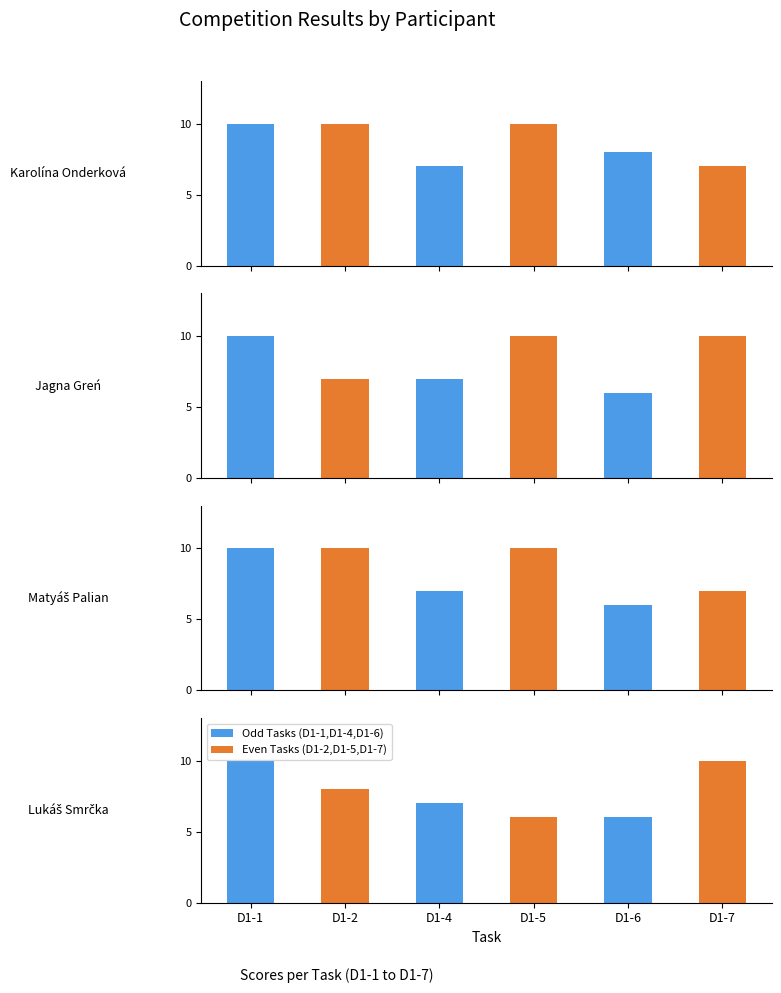

Count the Jagna Greń values in the range 7 to 10.

5